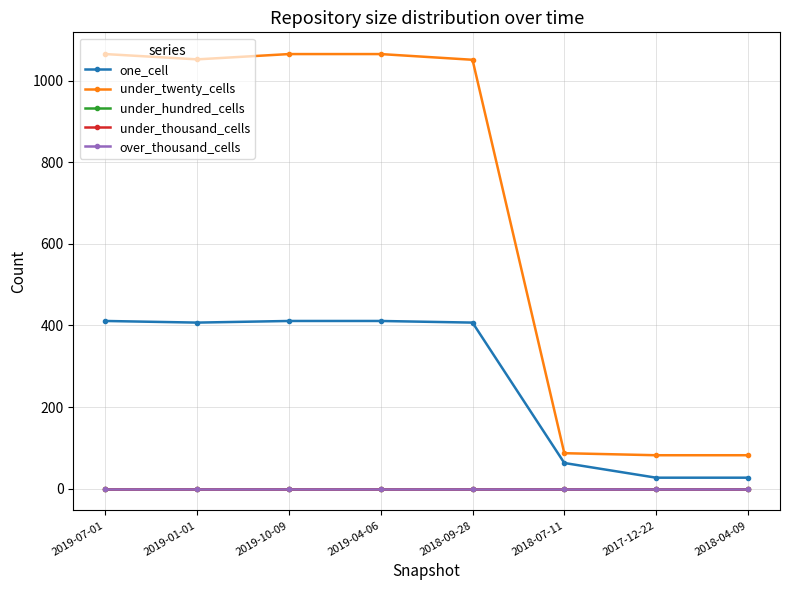

Which series has the largest total across all categories?

under_twenty_cells